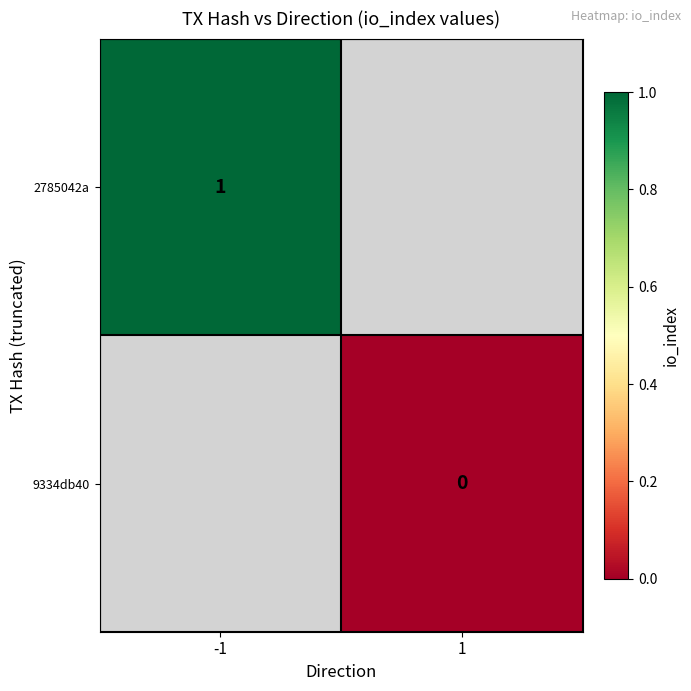

Between -1 and 1, which is larger?

1